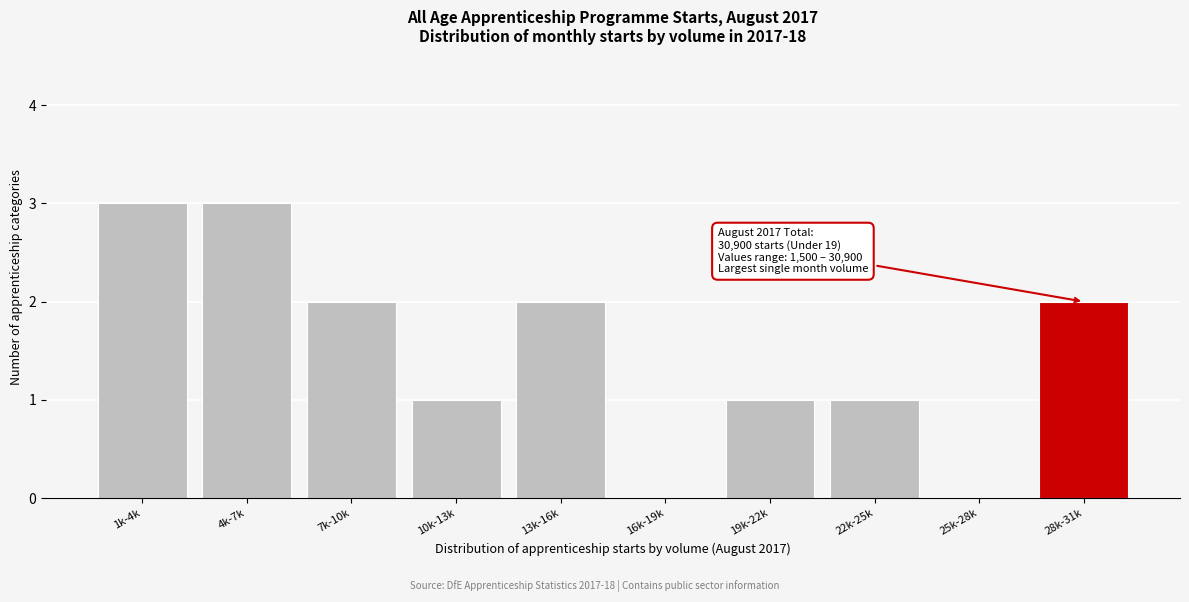

Reading right to left, transcribe all the data shown in this chart.

28k-31k=2	25k-28k=0	22k-25k=1	19k-22k=1	16k-19k=0	13k-16k=2	10k-13k=1	7k-10k=2	4k-7k=3	1k-4k=3